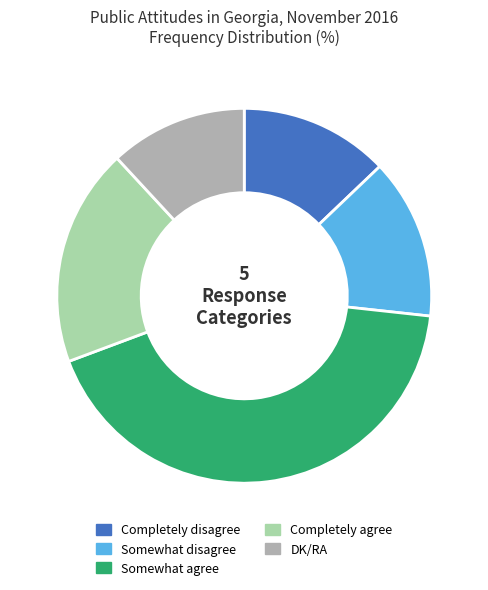

Does any single category account for the majority?

No